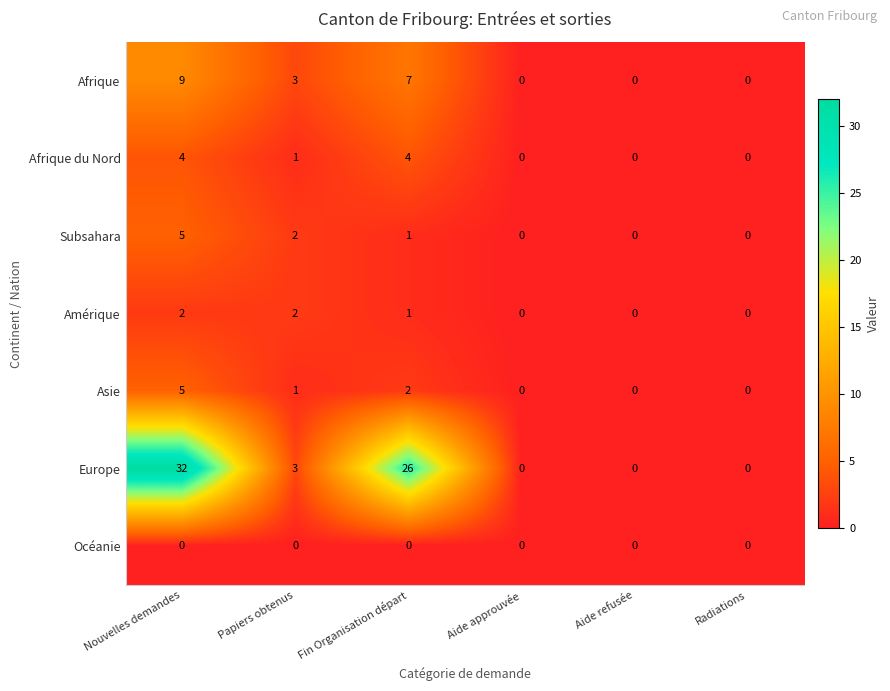

The Europe series shows 19 at Radiations. True or false?

False